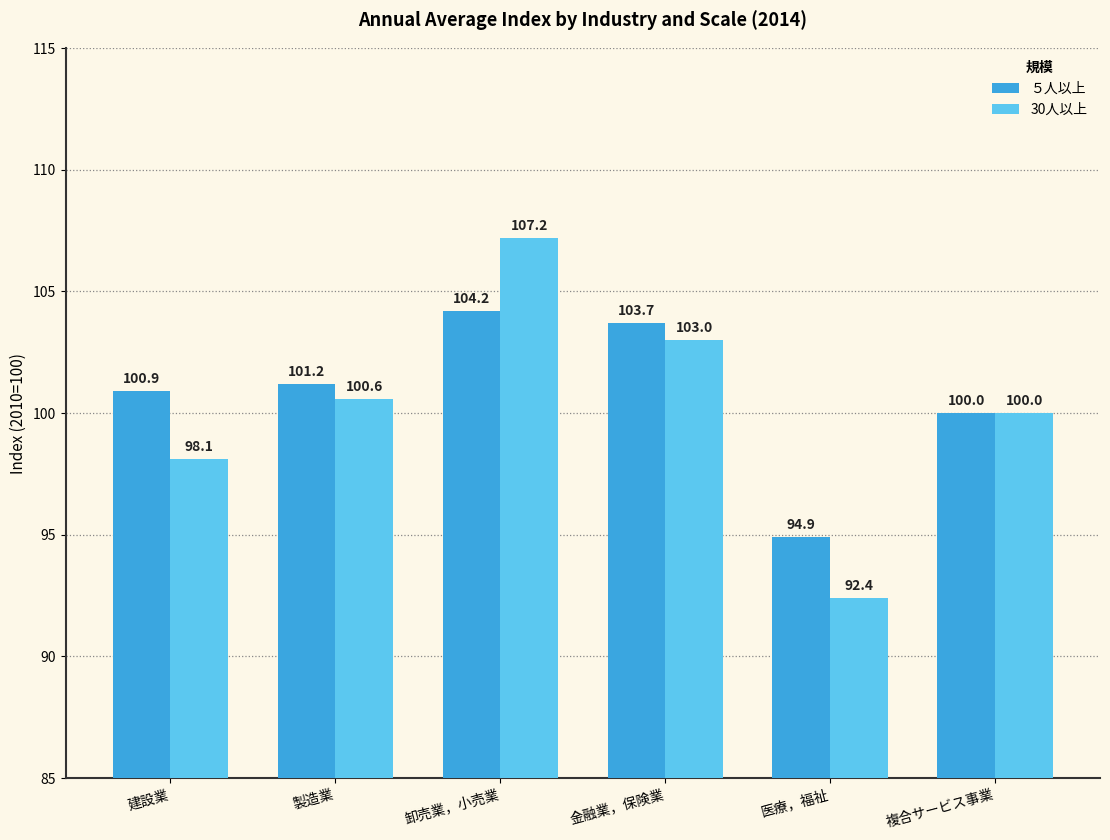

Which category has the highest value across all series?

卸売業，小売業